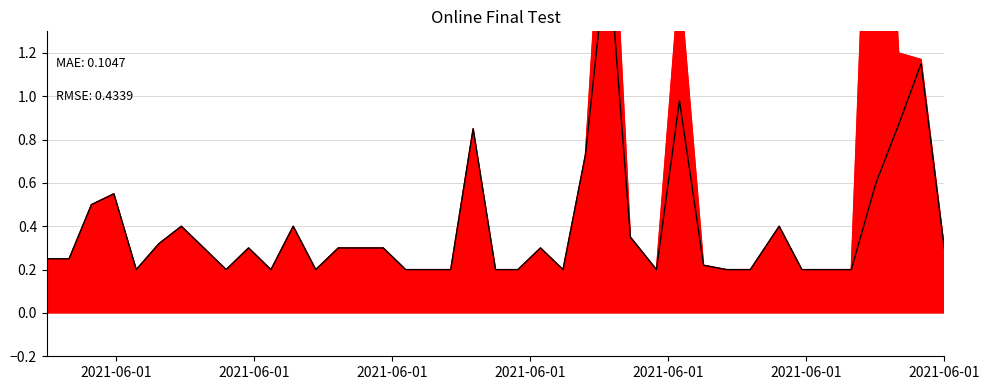

What is the difference between the maximum and minimum values?

1.5